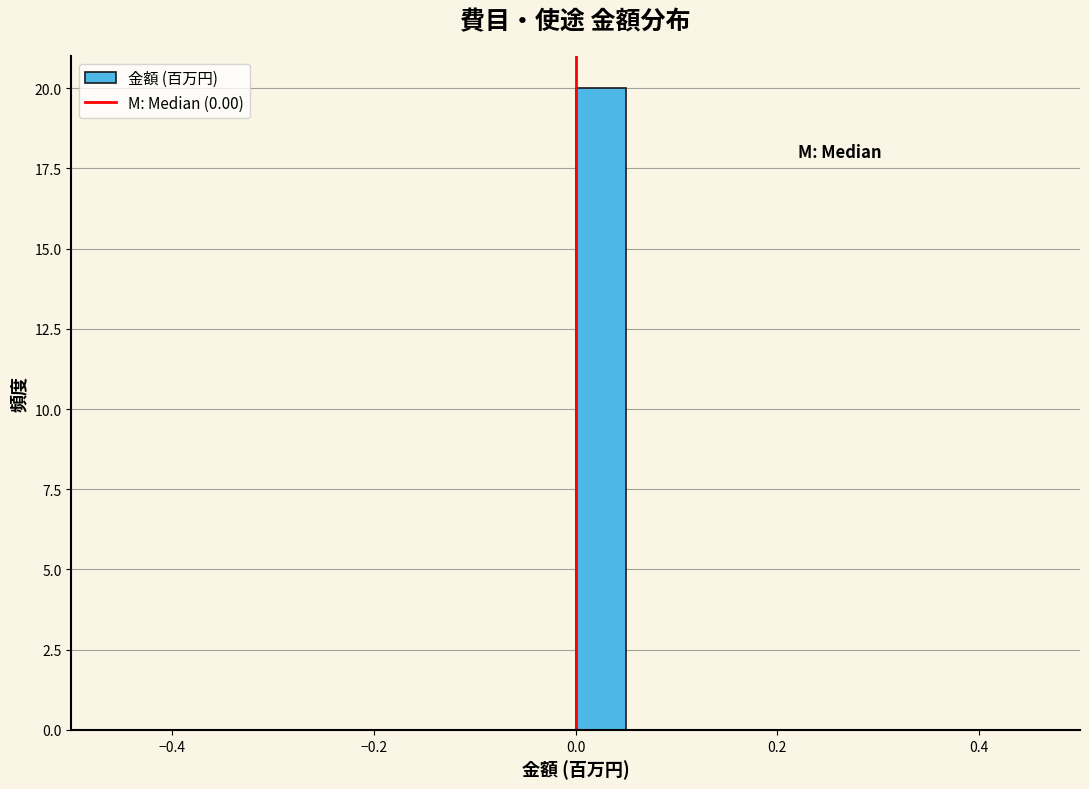

Read against the x-axis, roughly where is the centre of the tallest bar?

0.02